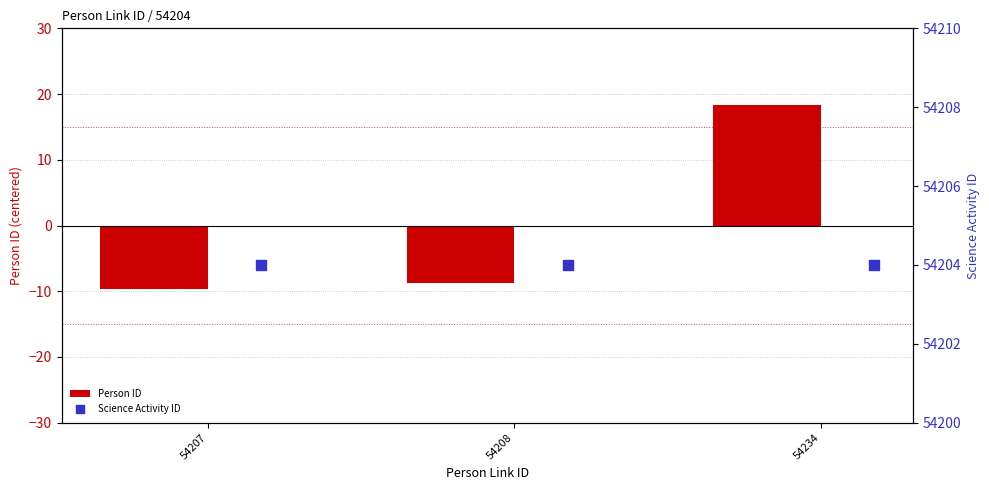

The Person ID series shows -13.2 at 54208. True or false?

False